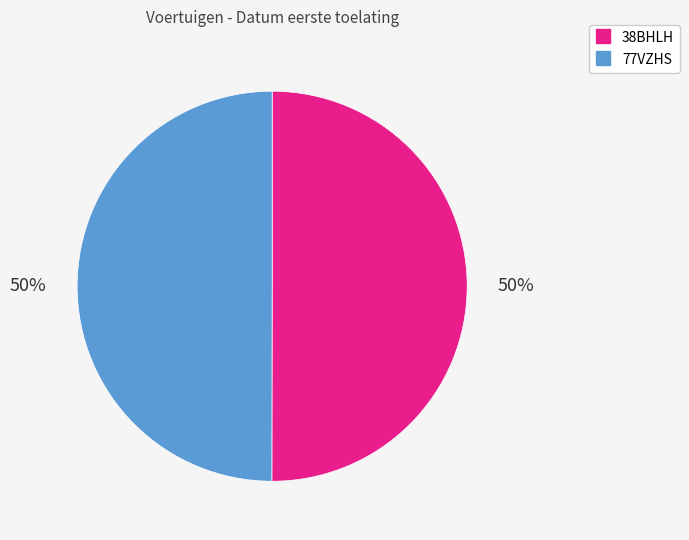

The 38BHLH slice represents 50% of the pie. True or false?

True